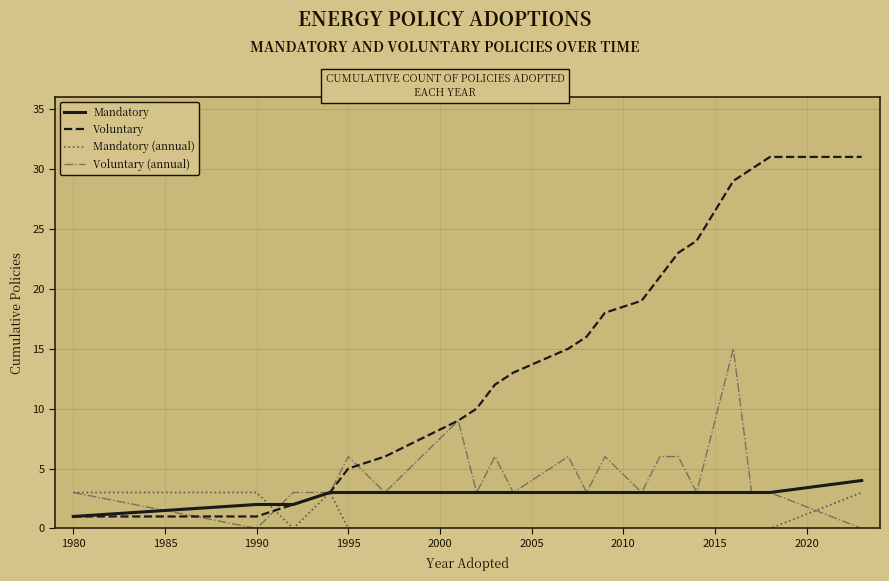

Does the chart display data point markers on the line(s)?

No